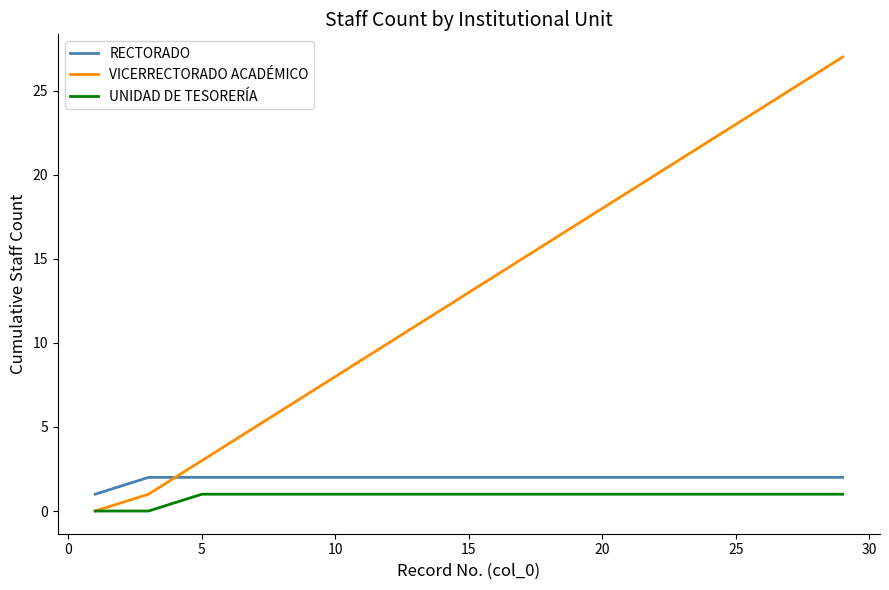

Reading left to right, what are all the values shown in this chart?

RECTORADO: 1	2	2	2	2	2	2	2	2	2	2	2	2	2	2
VICERRECTORADO ACADÉMICO: 0	1	3	5	7	9	11	13	15	17	19	21	23	25	27
UNIDAD DE TESORERÍA: 0	0	1	1	1	1	1	1	1	1	1	1	1	1	1